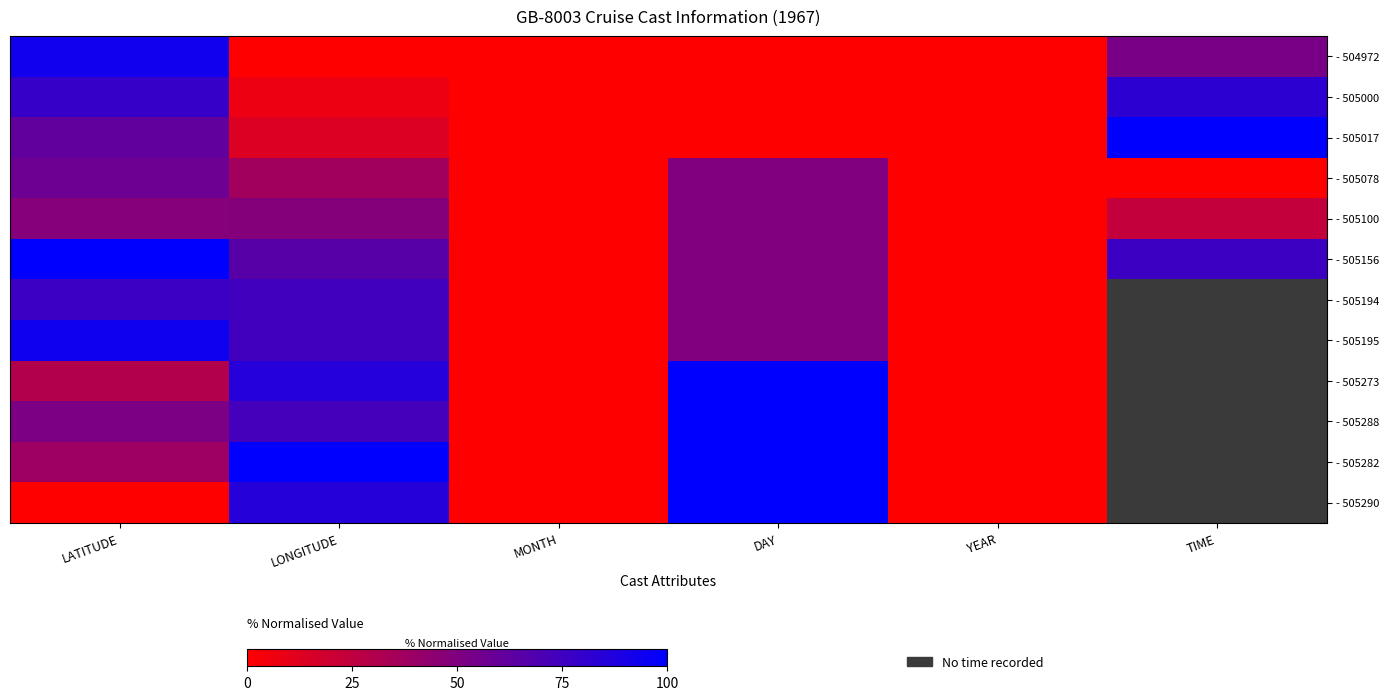

How many values in - 505017 are above zero?

3